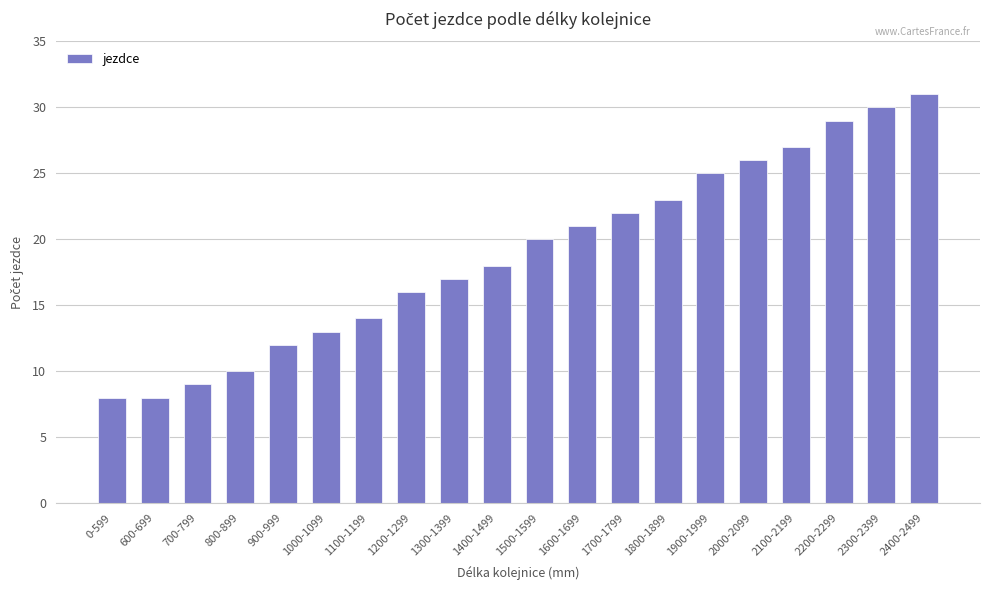

How many series are shown in this chart?

1